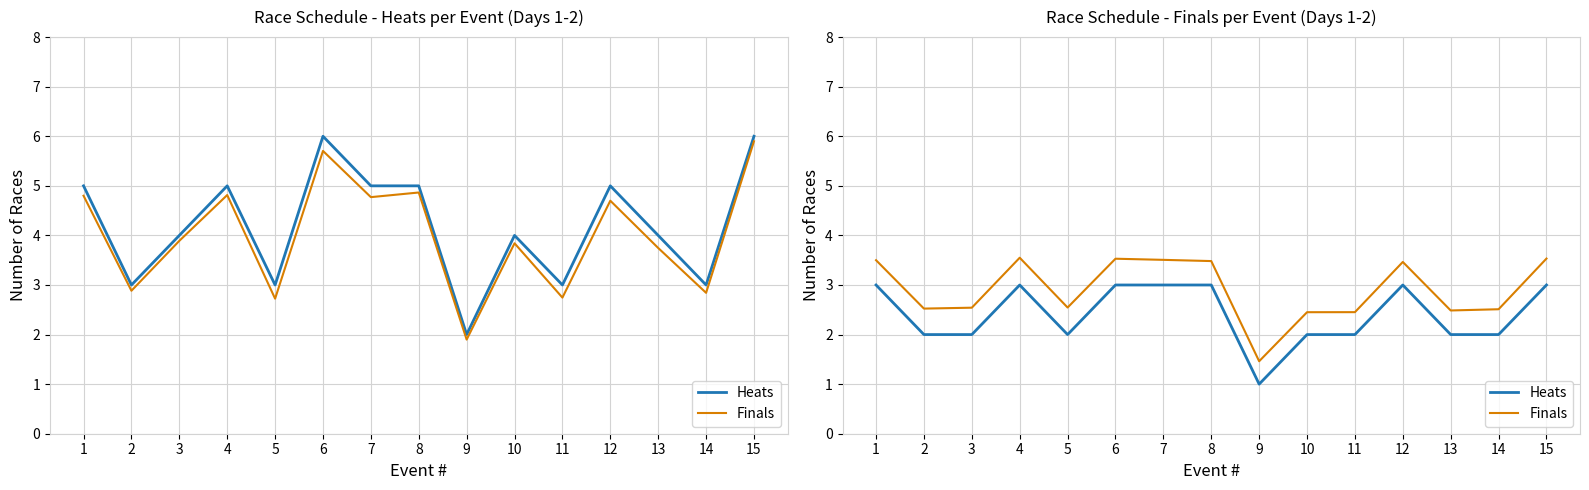

Is it true that Heats equals 0.4 at 2?

False